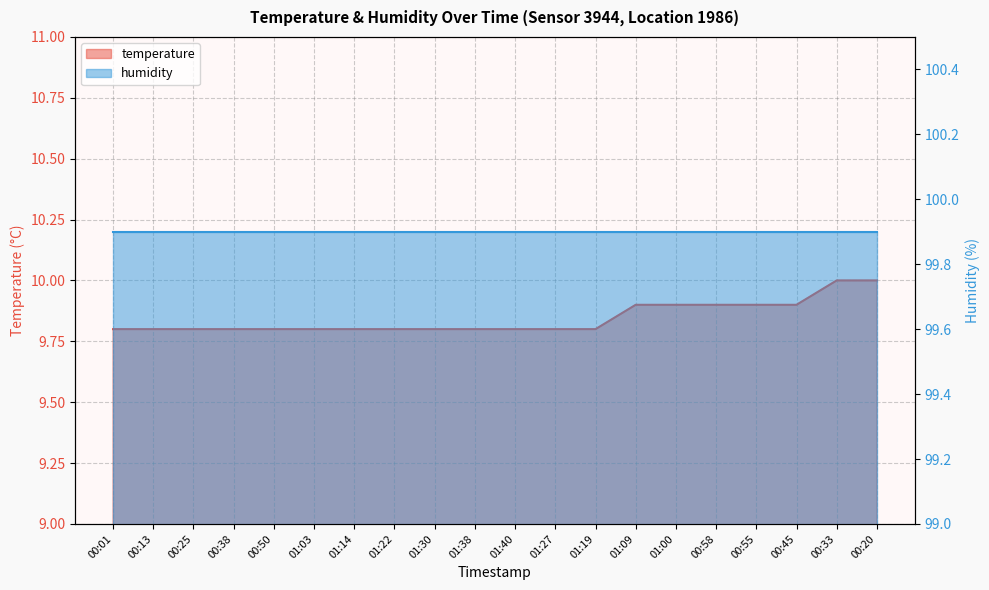

The chart shows a value of 13.6 at 00:25. True or false?

False